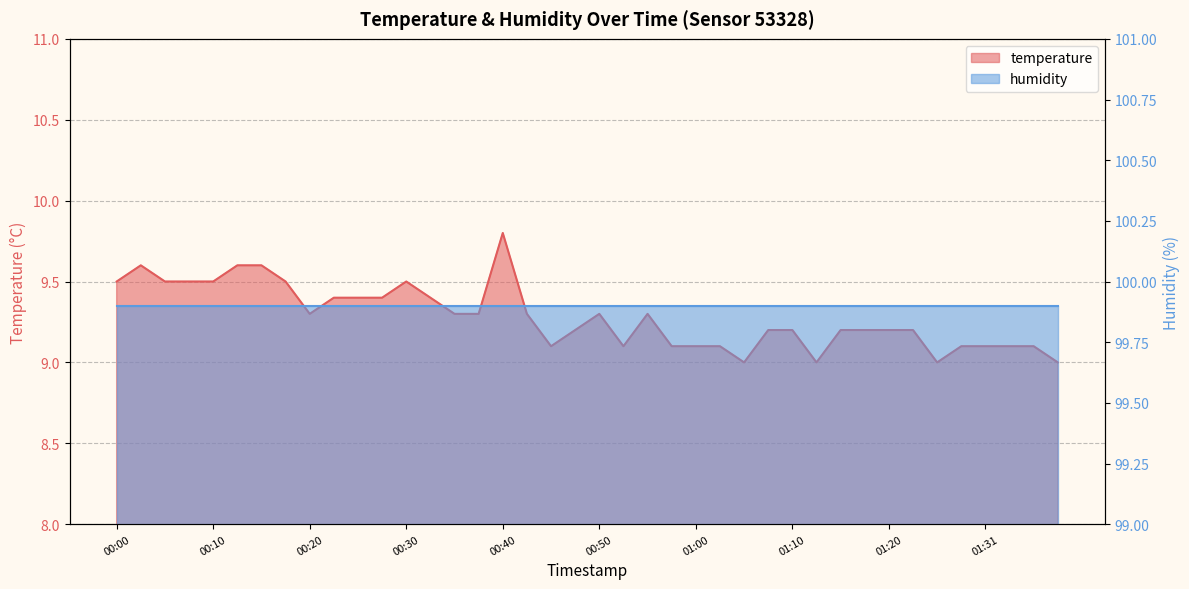

Does the chart display data point markers on the line(s)?

No